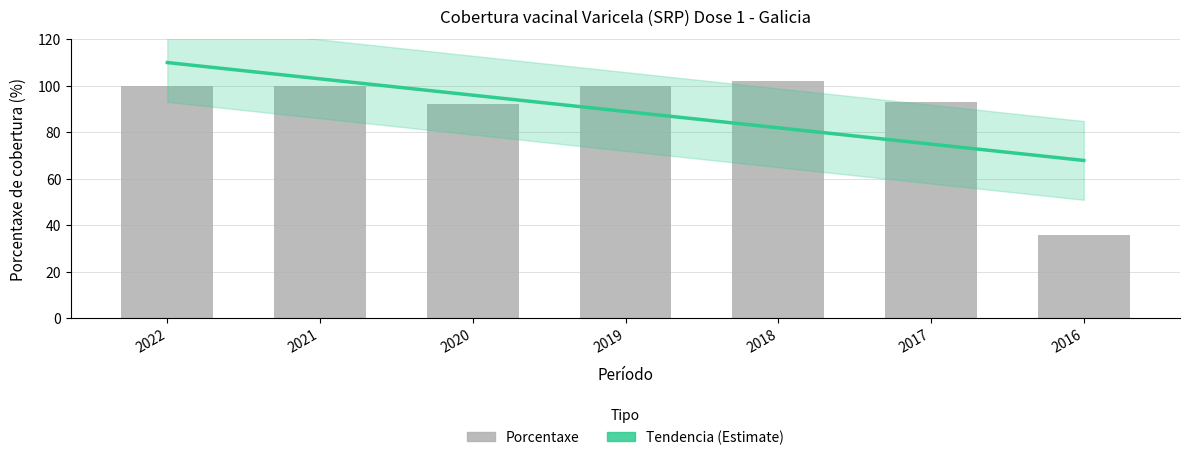

At which label does the data first exceed 99?

2022